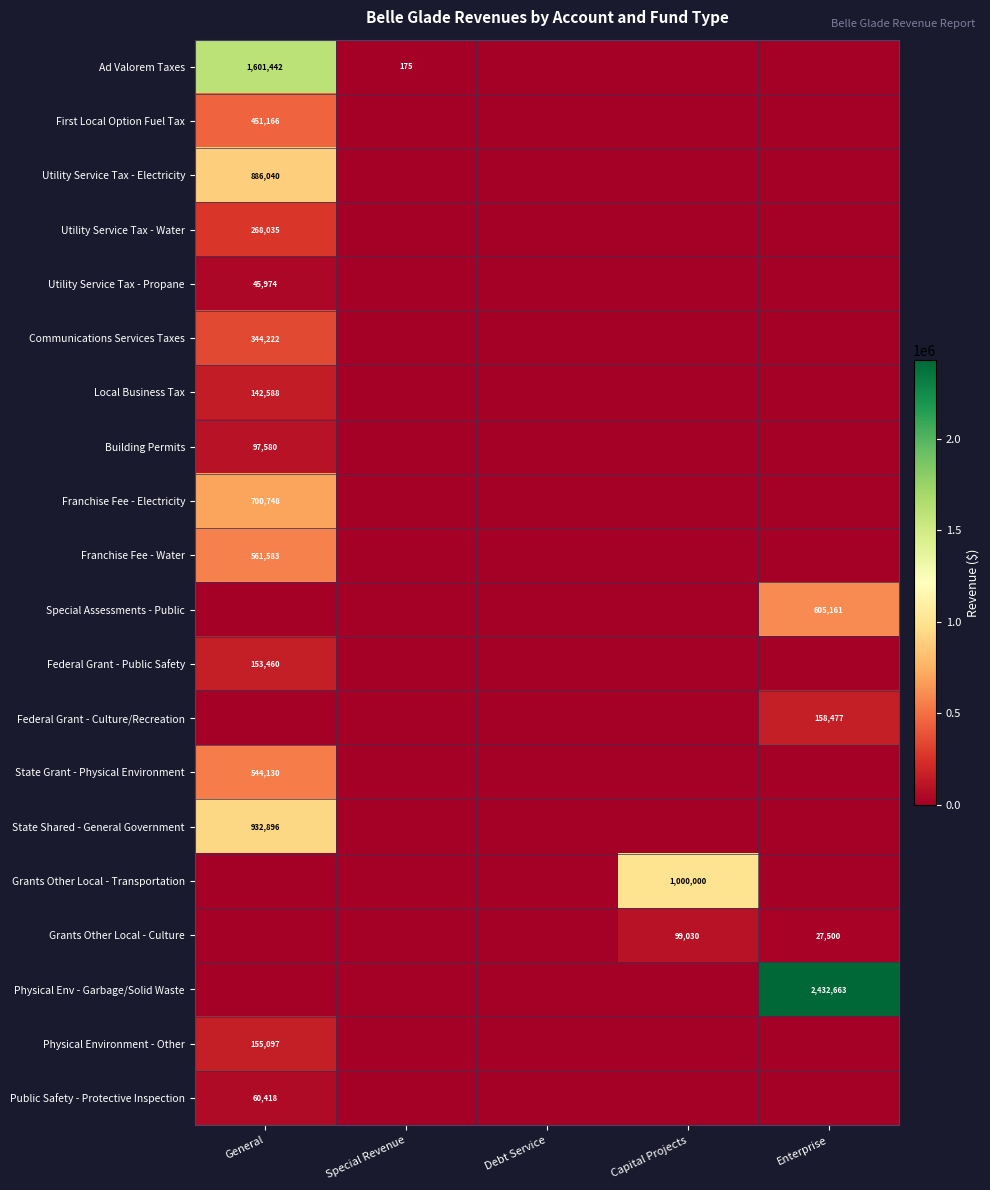

Is it true that Utility Service Tax - Propane equals 45974 at General?

True